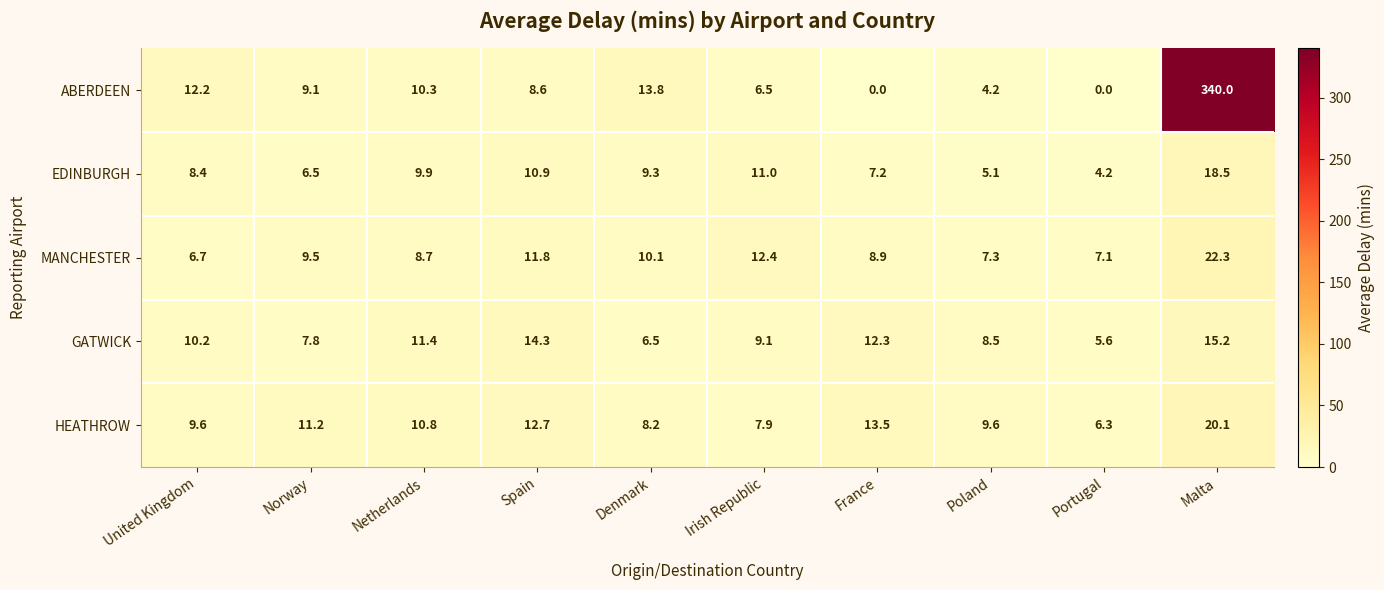

Which series changed the most between Spain and Irish Republic?

GATWICK